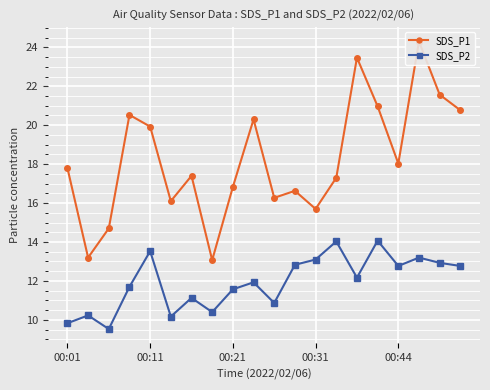

What is the greatest value displayed?

24.3